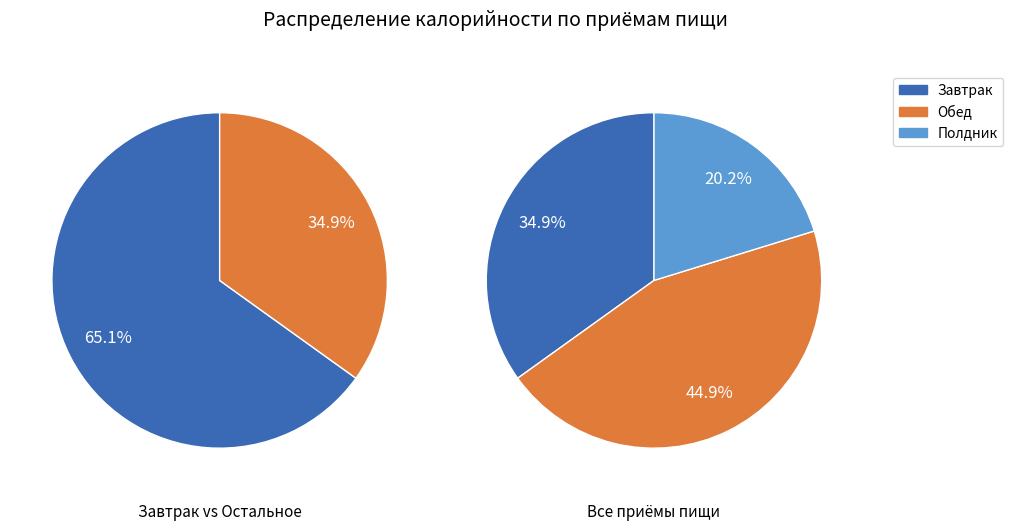

Does any single category account for the majority?

No